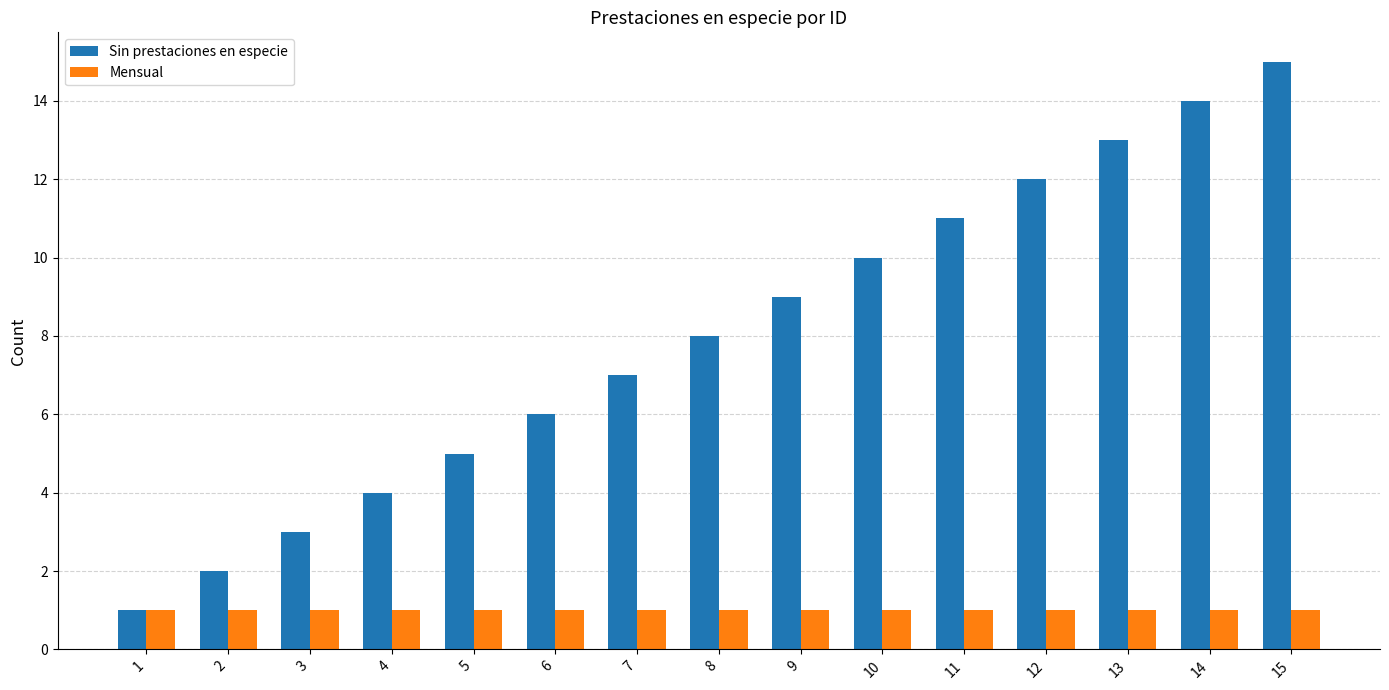

Reading left to right, what are all the values shown in this chart?

Sin prestaciones en especie: 1=1	2=2	3=3	4=4	5=5	6=6	7=7	8=8	9=9	10=10	11=11	12=12	13=13	14=14	15=15
Mensual: 1=1	2=1	3=1	4=1	5=1	6=1	7=1	8=1	9=1	10=1	11=1	12=1	13=1	14=1	15=1